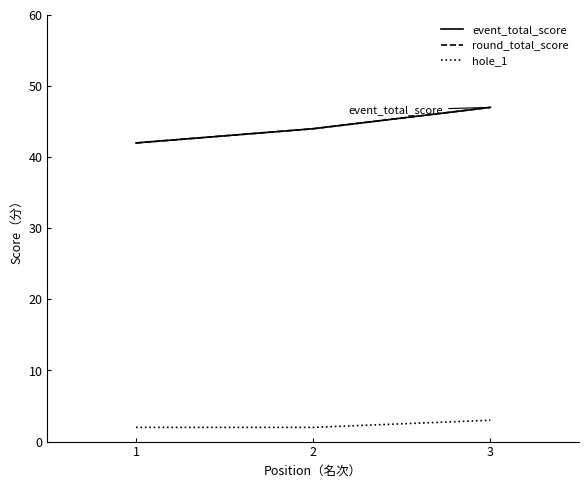

The value of round_total_score at 2 is 15. True or false?

False